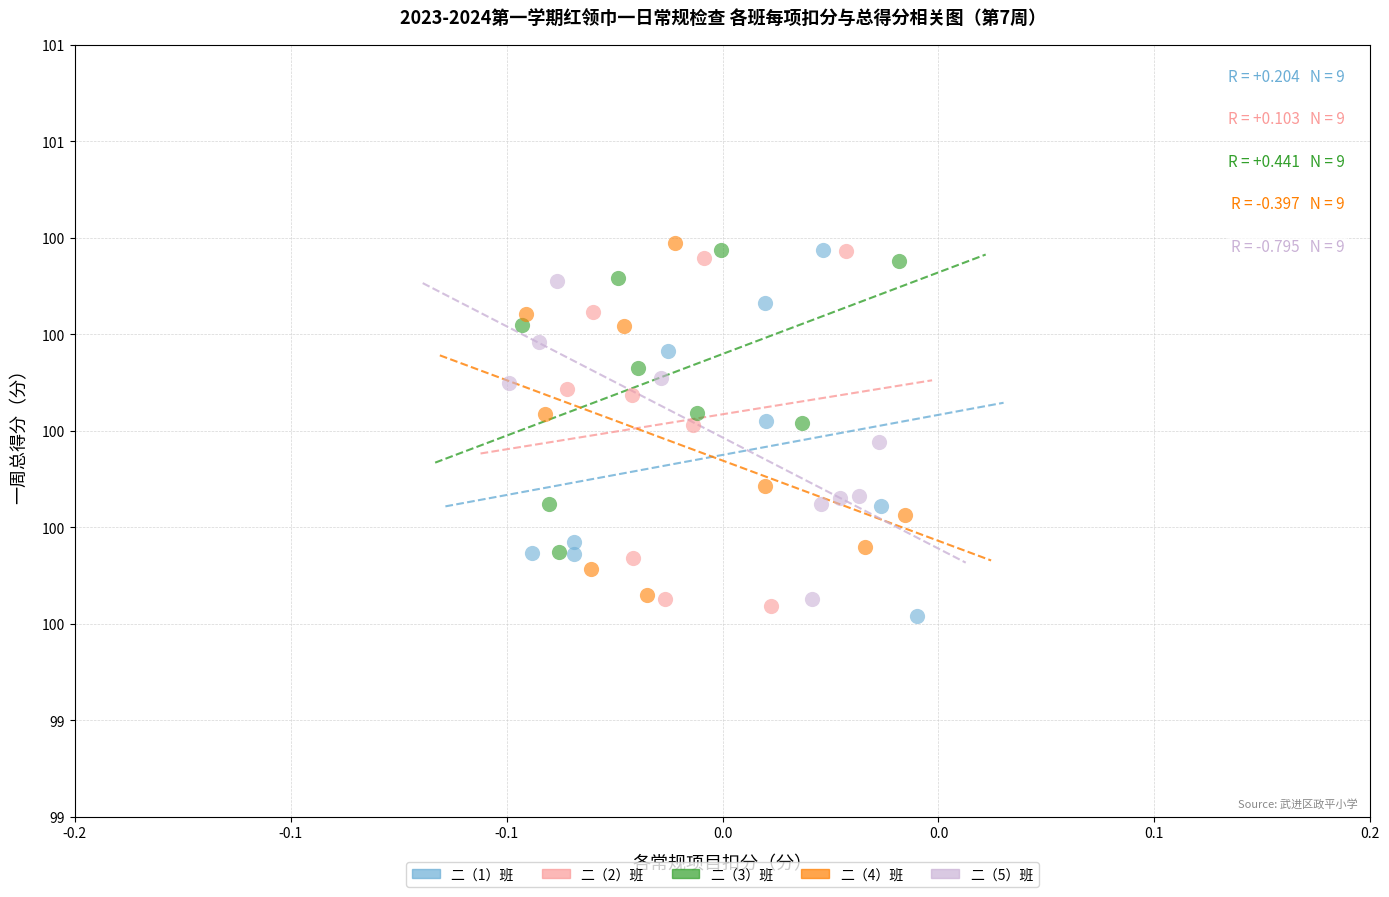

What are all the series names shown in the legend?

二（1）班, 二（2）班, 二（3）班, 二（4）班, 二（5）班